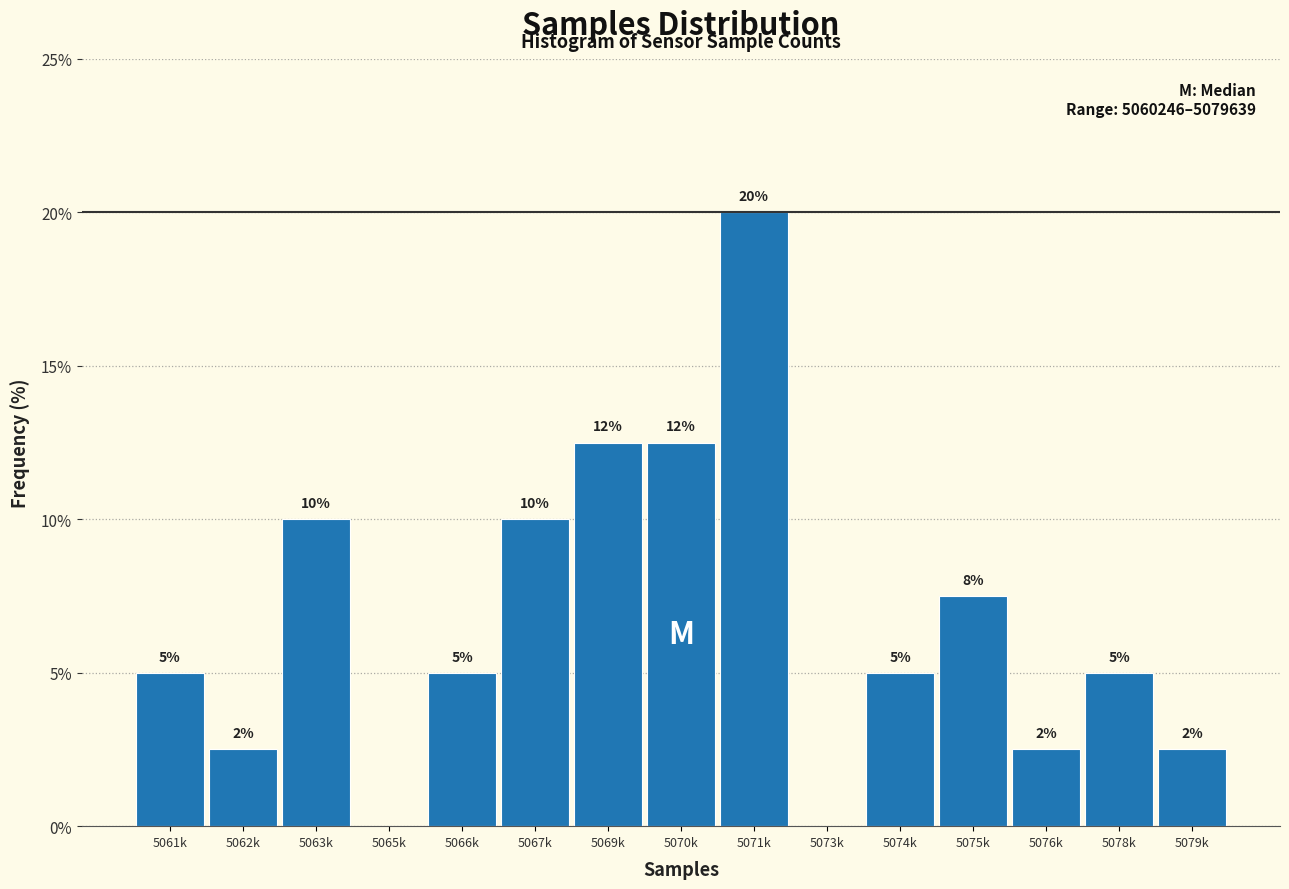

At which category does the chart reach its peak across all series?

5071k